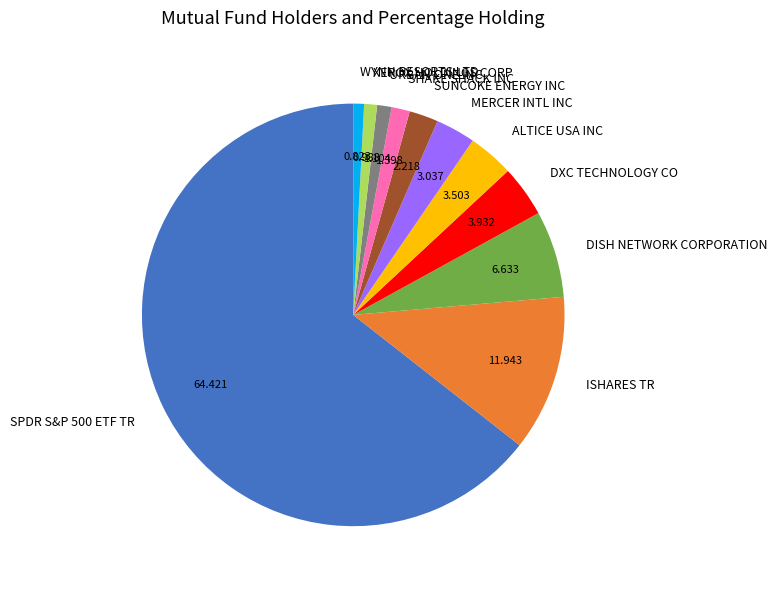

Does SHAKE SHACK INC represent more than half of the total?

No